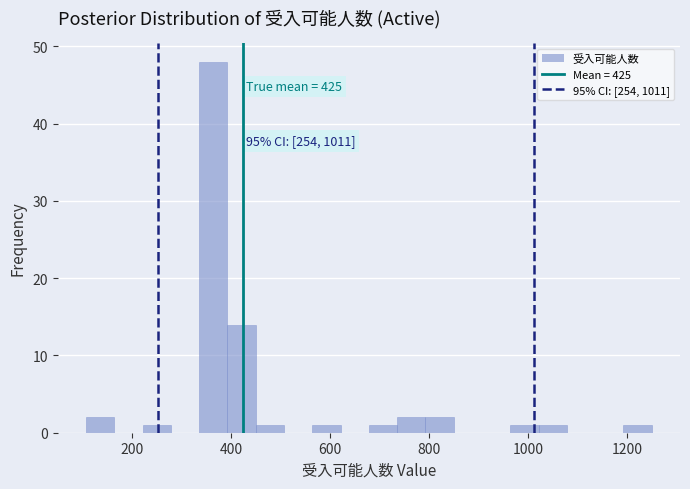

Read against the x-axis, roughly where is the centre of the tallest bar?

360